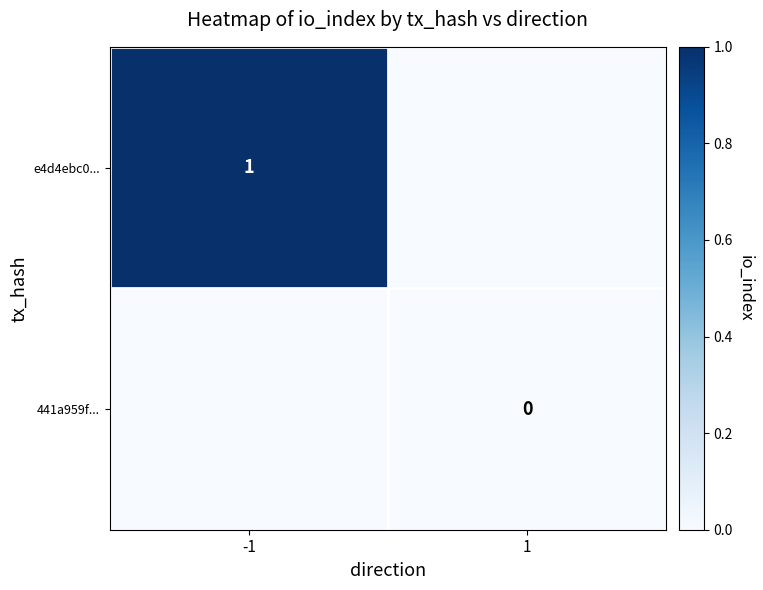

The e4d4ebc0... series shows 1.7 at -1. True or false?

False